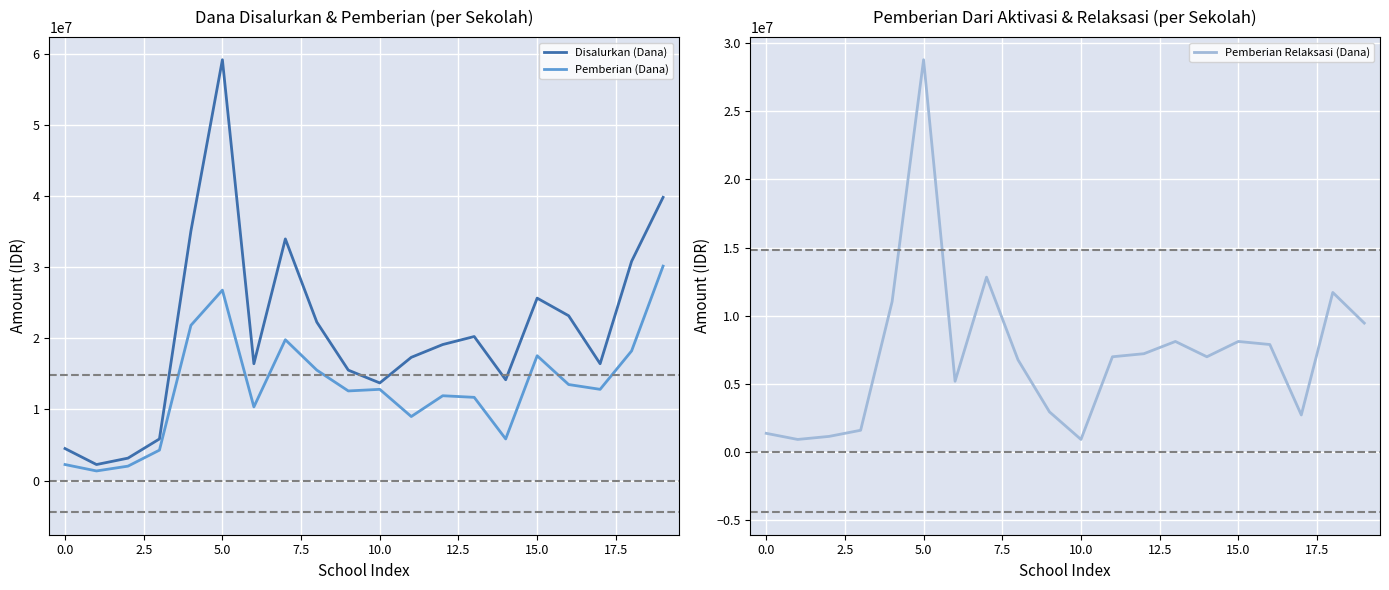

What is the lowest value of the Disalurkan (Dana) series?

2250000